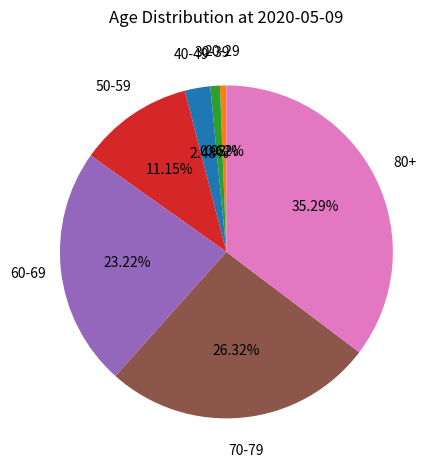

Does any single category account for the majority?

No